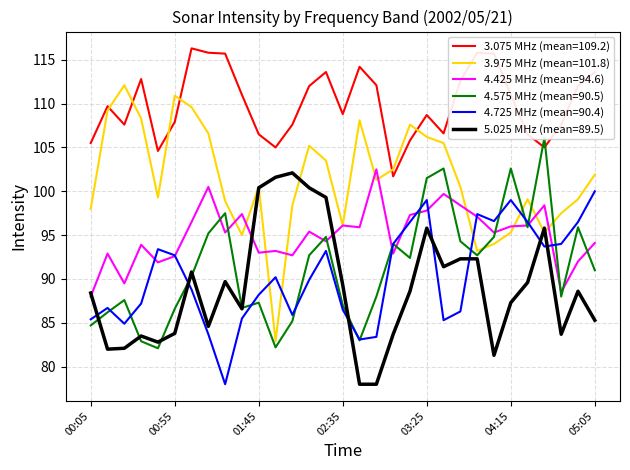

True or false: 3.975 MHz (mean=101.8) and 4.725 MHz (mean=90.4) intersect in this chart.

True